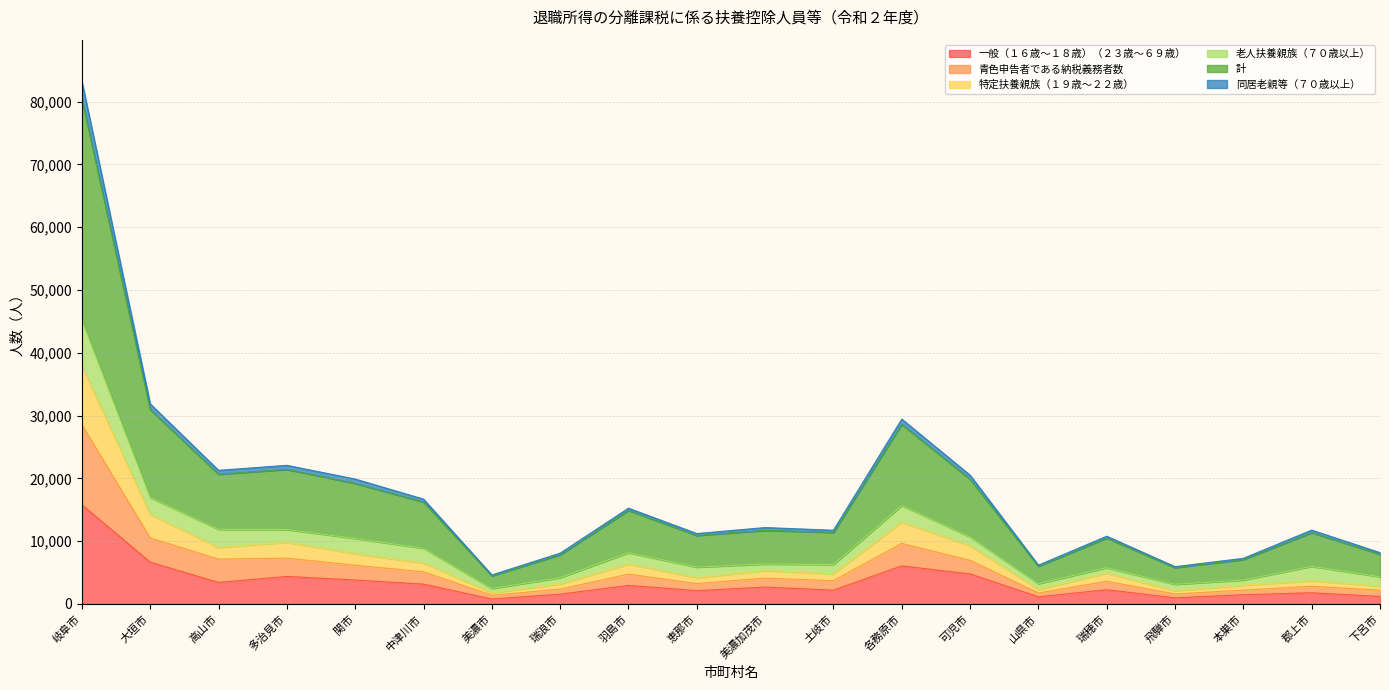

At which category is the sum across all series the highest?

岐阜市